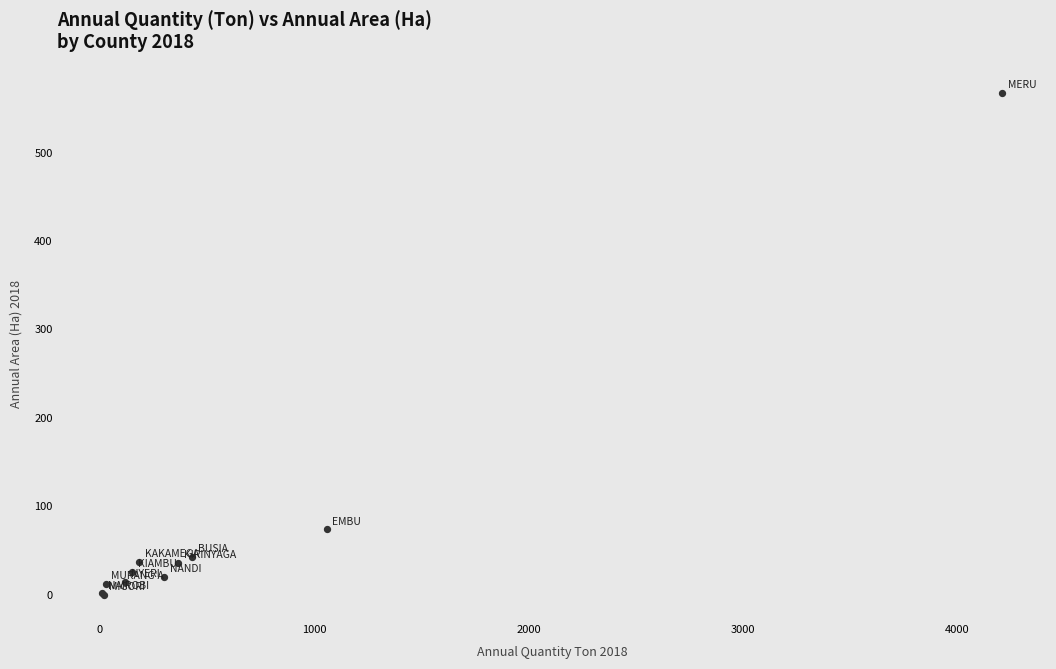

What Y value in the scatter plot is closest to 283?

74.0